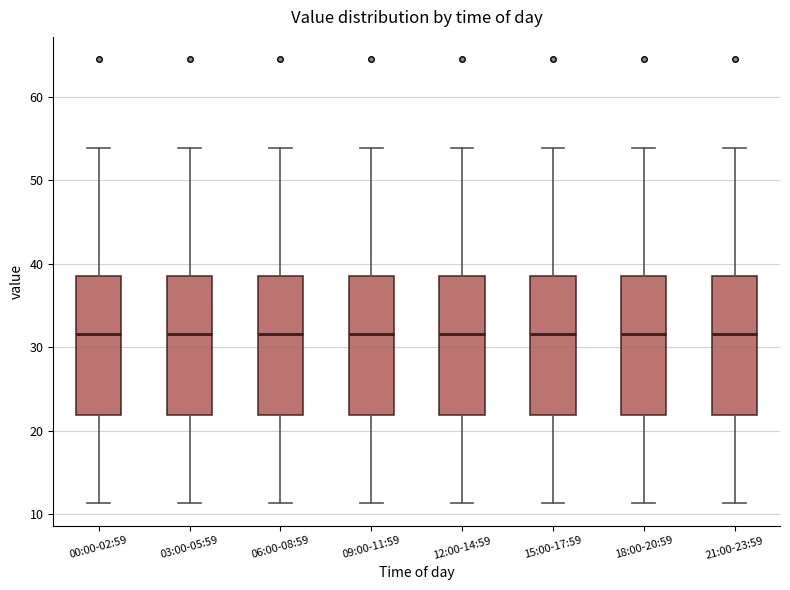

Where is the lower edge of the box for 03:00-05:59 on the y-axis? The values are not printed on the chart, so give them approximately, as read against the axis.

22